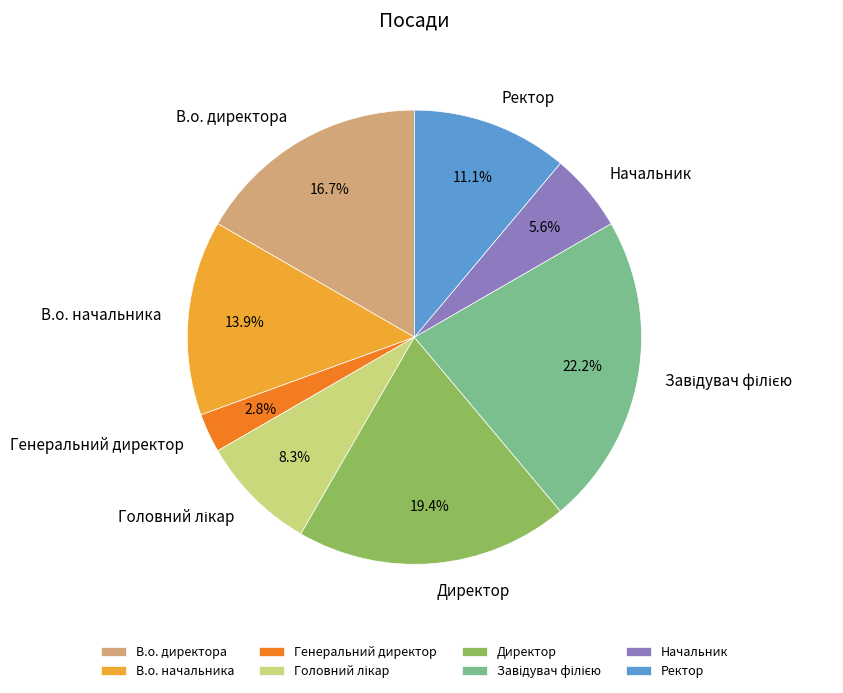

To the nearest percent, what percentage of the pie is В.о. директора?

17%